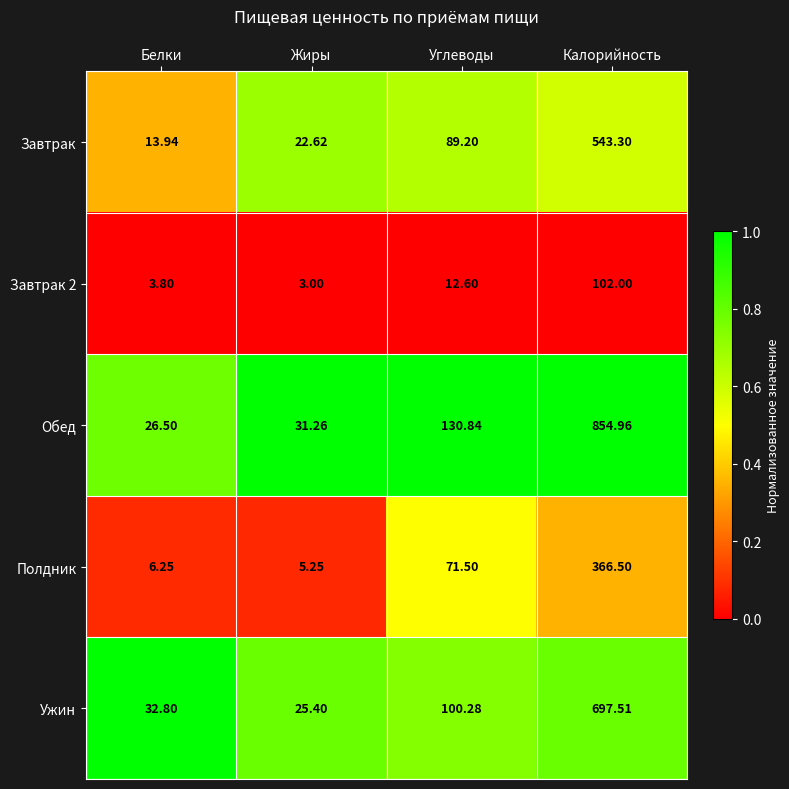

Which label corresponds to the smallest value in the chart?

Жиры